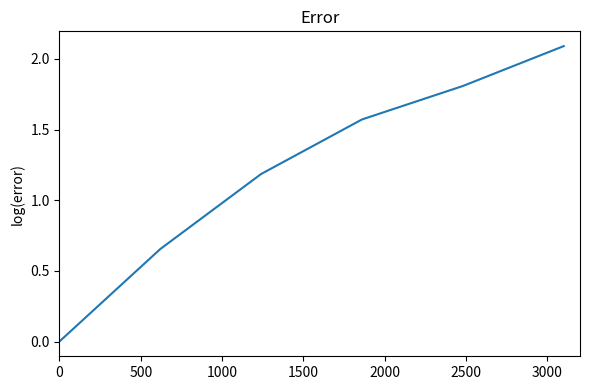

What is the difference between the maximum and minimum values?

2.1